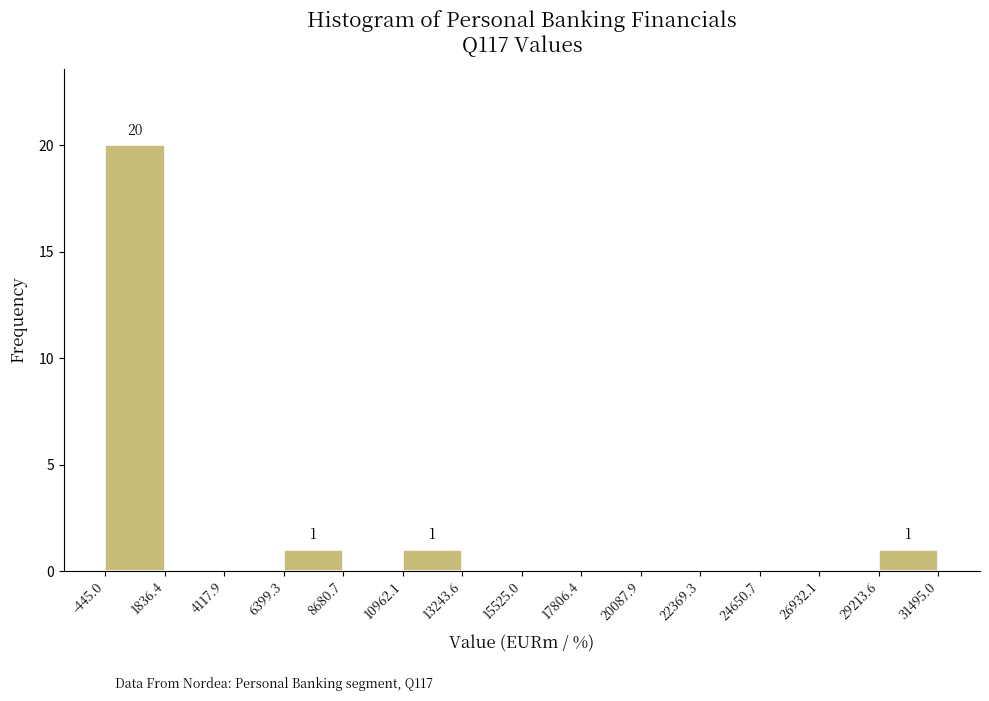

Which range on the x-axis has the tallest bar?

-445.0 to 1836.4